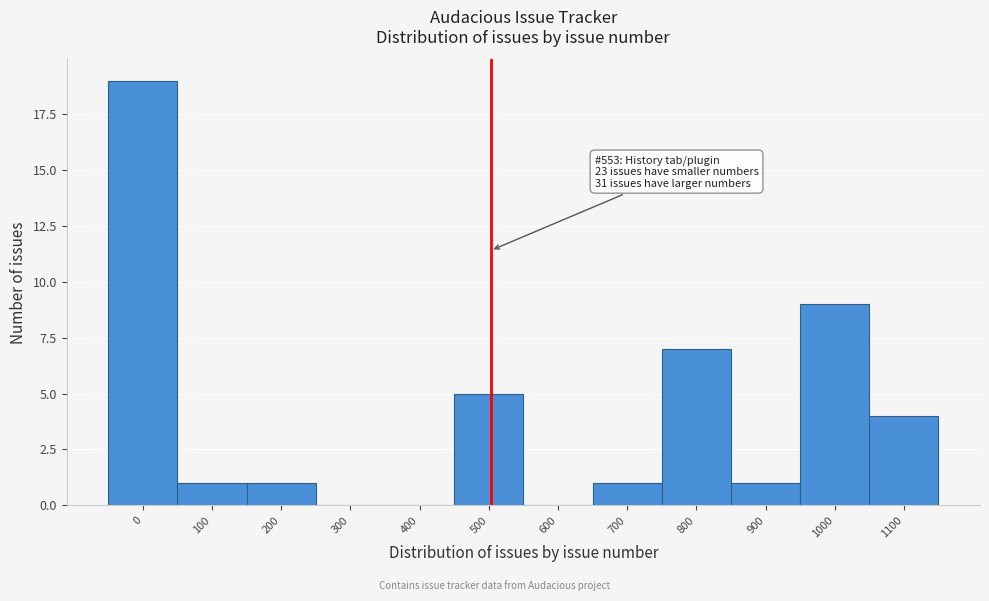

Reading left to right, transcribe all the data shown in this chart.

0=19	100=1	200=1	300=0	400=0	500=5	600=0	700=1	800=7	900=1	1000=9	1100=4